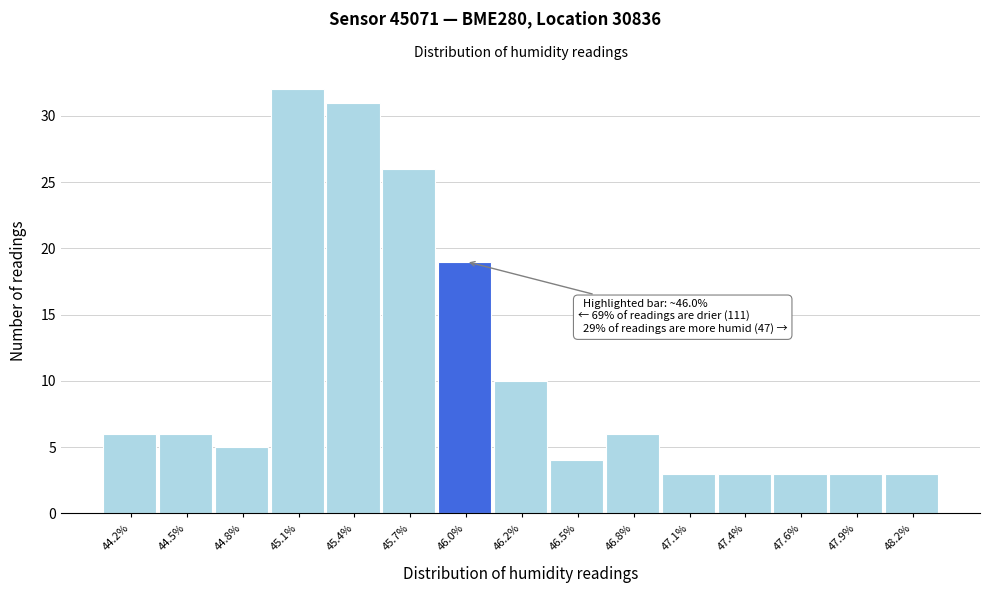

Reading left to right, transcribe all the data shown in this chart.

6	6	5	32	31	26	19	10	4	6	3	3	3	3	3